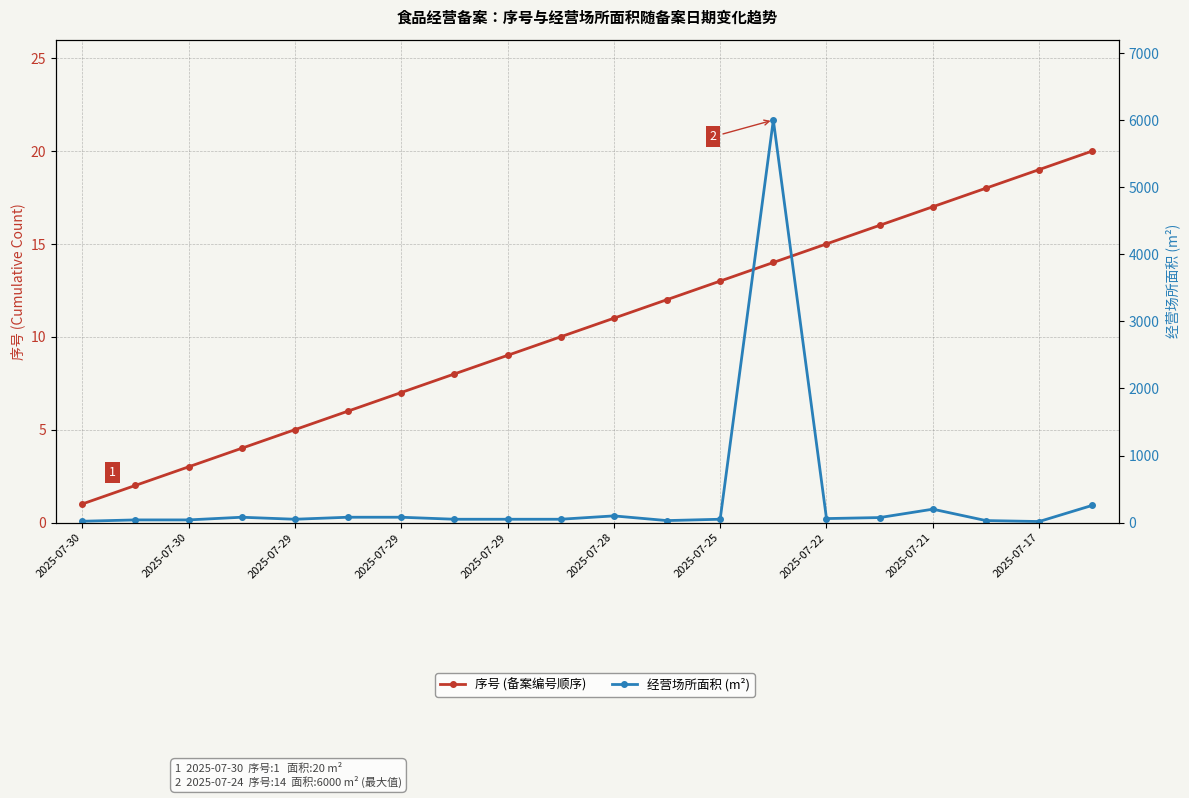

What is the sum of the 经营场所面积 (m²) values at 2025-07-28 and 2025-07-29?

120